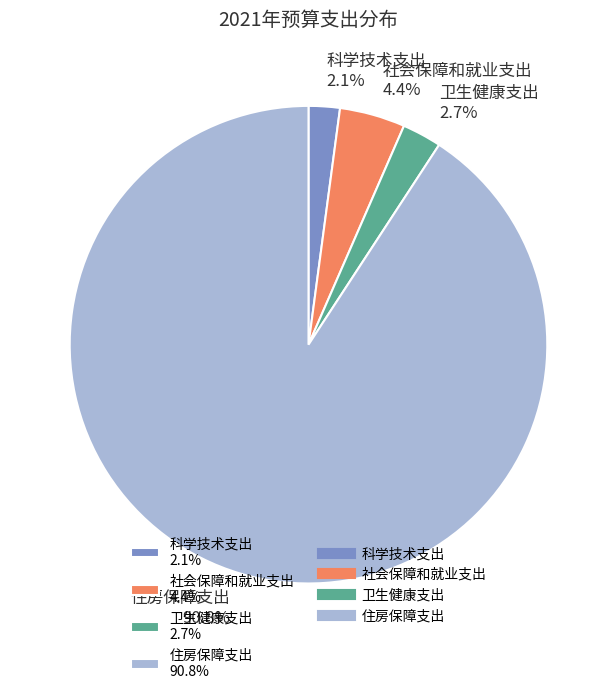

Which slice is the largest?

住房保障支出